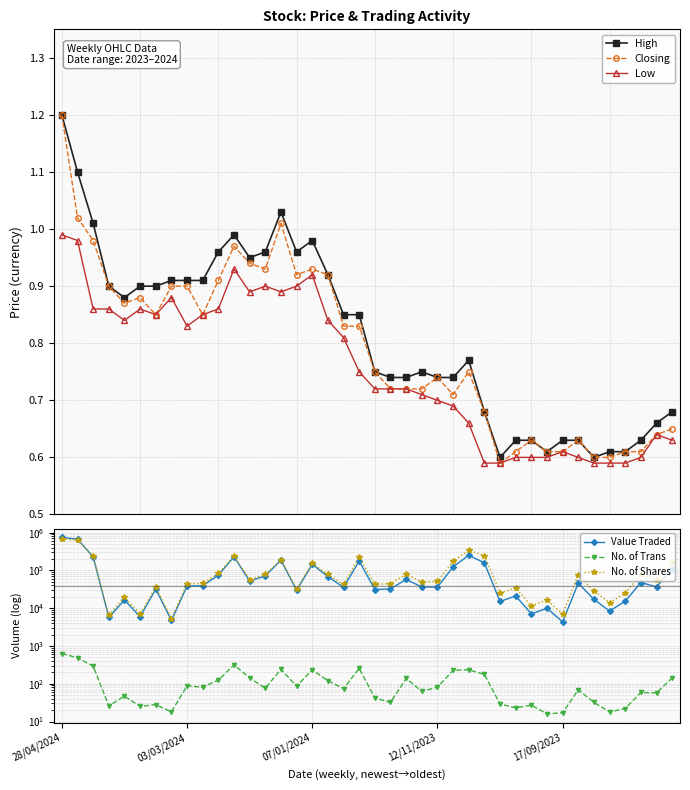

Read the Low value at 7.

0.9